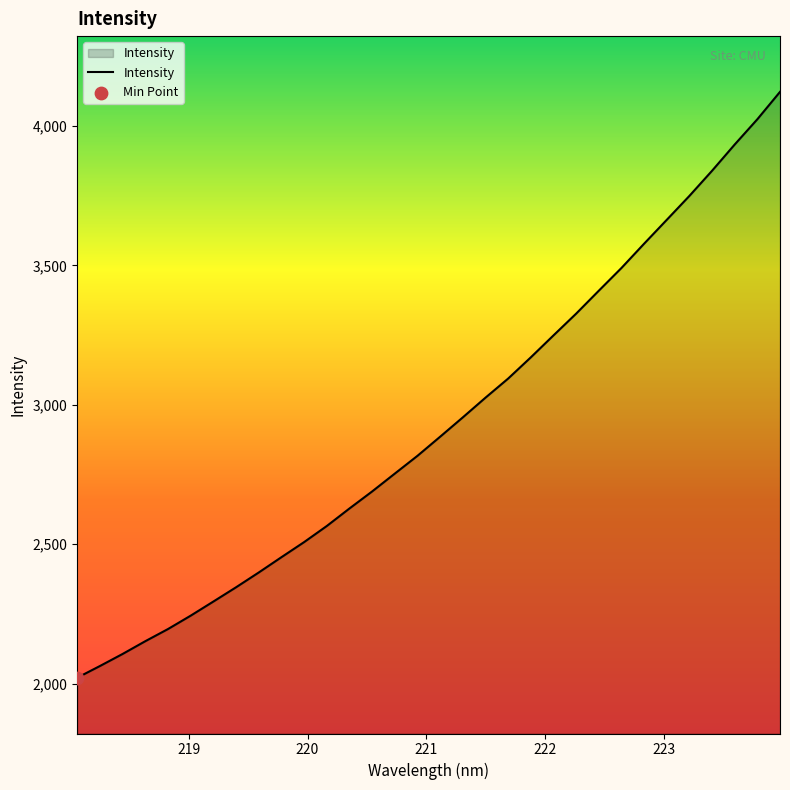

What is the minimum value shown in the chart?

2021.1